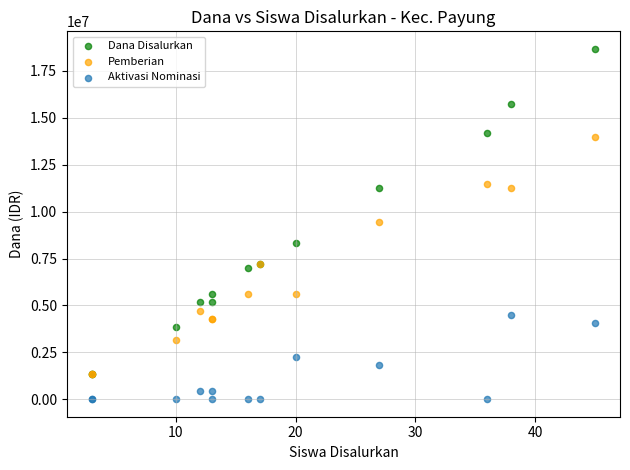

Which series contains the highest Y value?

Dana Disalurkan